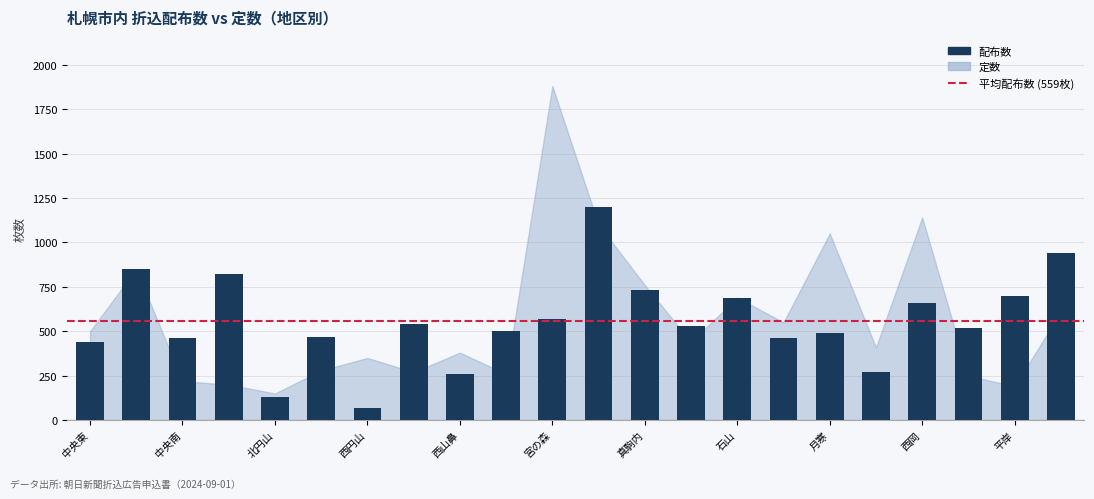

What is the sum of all values?

12300